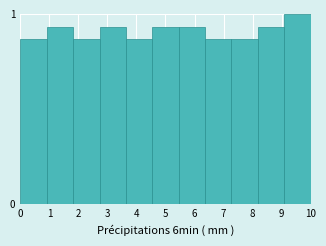

Which label corresponds to the largest value in the chart?

10